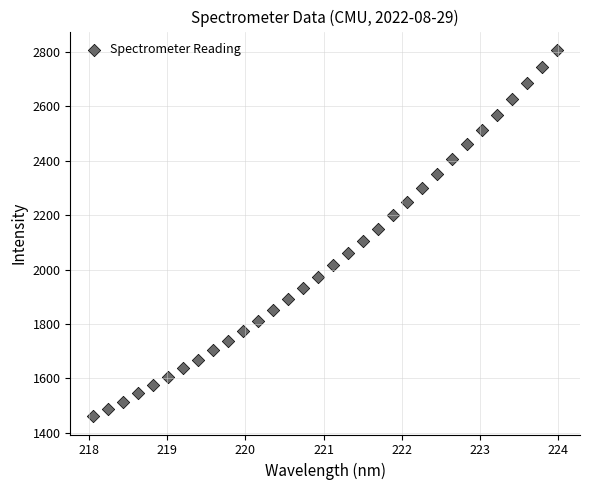

What is the range of Y values (max minus min)?

1345.8